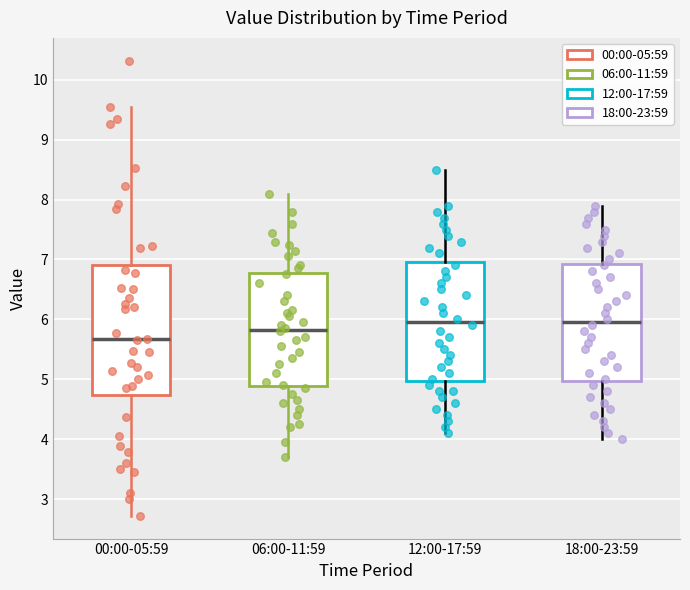

Comparing the boxes themselves (not the whiskers), which one is the tallest?

00:00-05:59